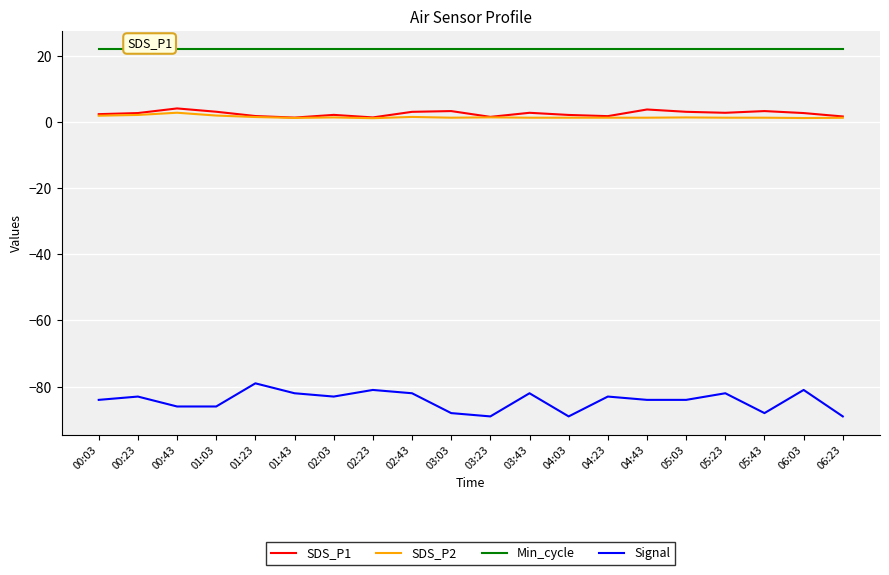

What is the minimum value shown in the chart?

-89.0